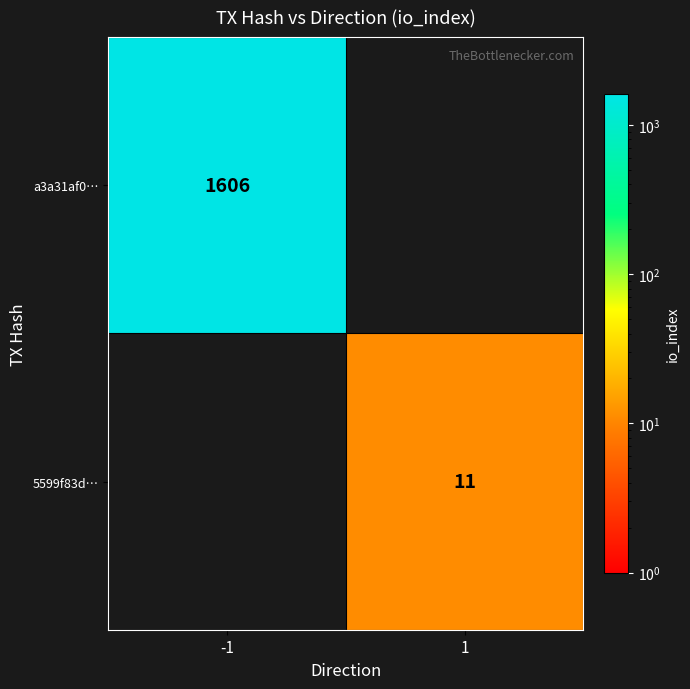

Is the value of a3a31af0… at -1 greater than the value of 5599f83d… at 1?

Yes